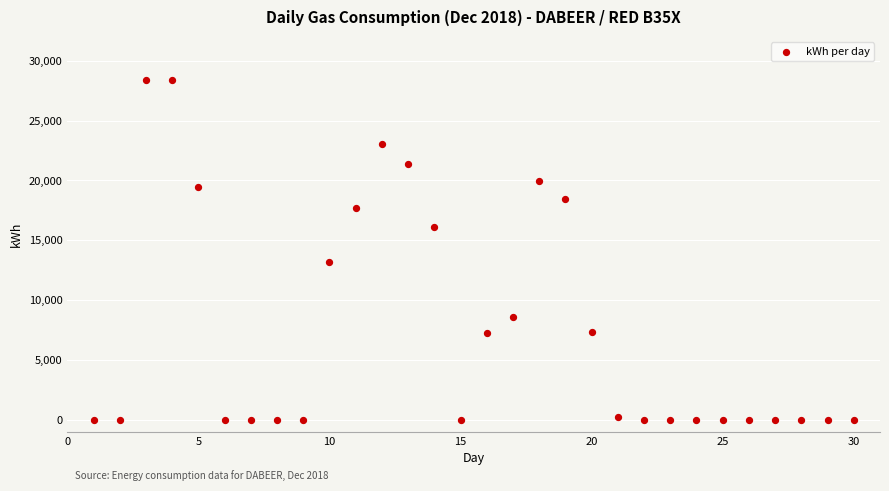

What Y value in the scatter plot is closest to 14181?

13188.7